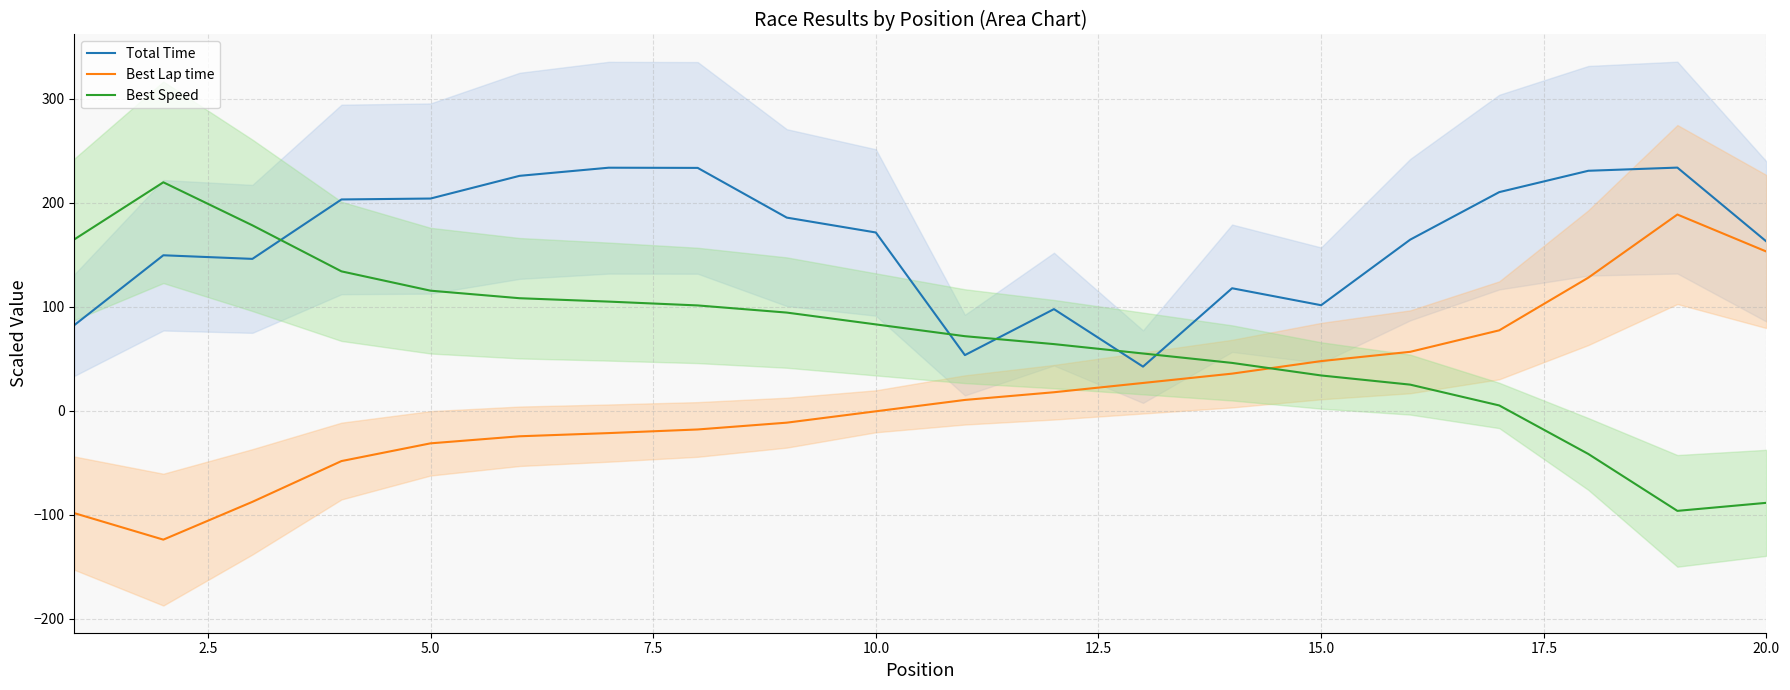

How many intersections are there between Total Time and Best Speed?

5